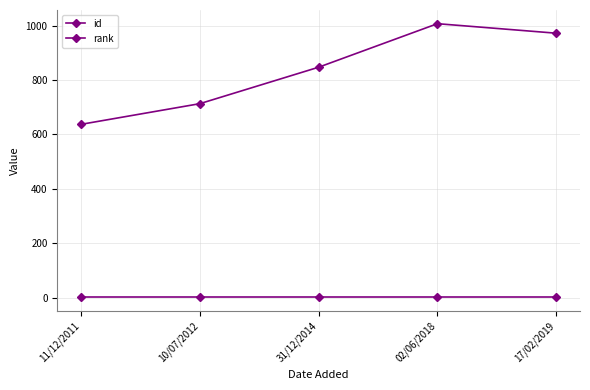

What is the sum of the rank values at 10/07/2012 and 17/02/2019?

2